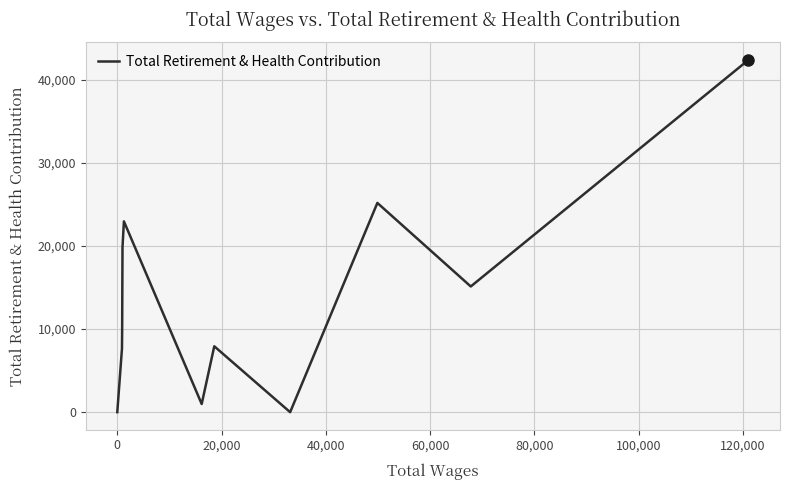

What is the maximum value shown in the chart?

42371